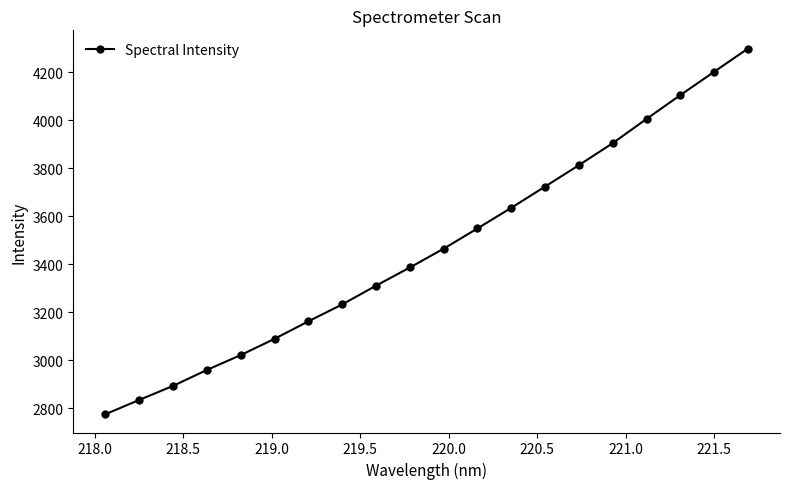

Count the number of data series in this chart.

1